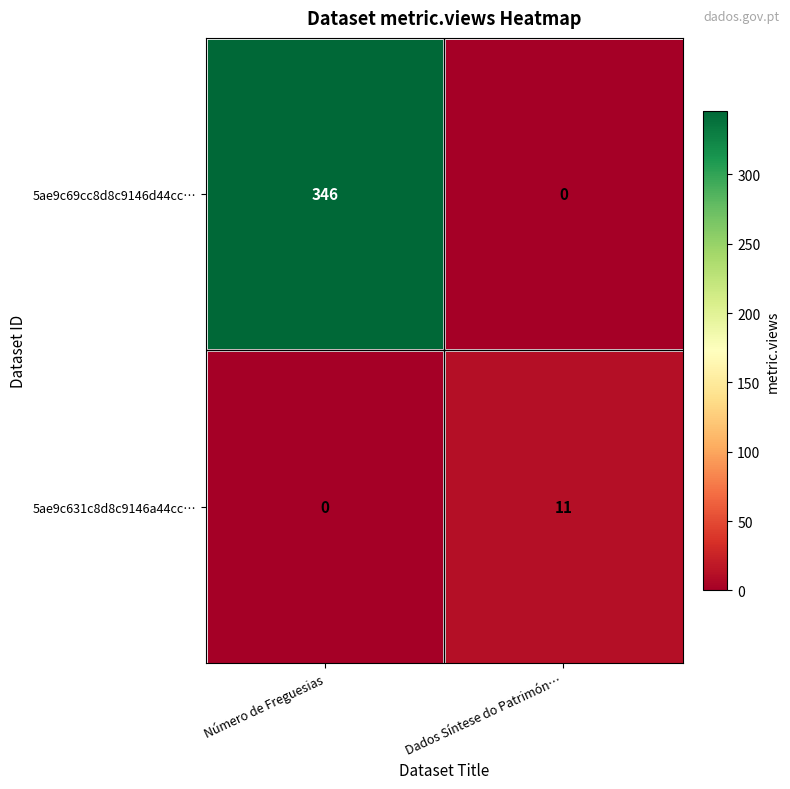

Which series changed the most between Número de Freguesias and Dados Síntese do Patrimón…?

5ae9c69cc8d8c9146d44cc…